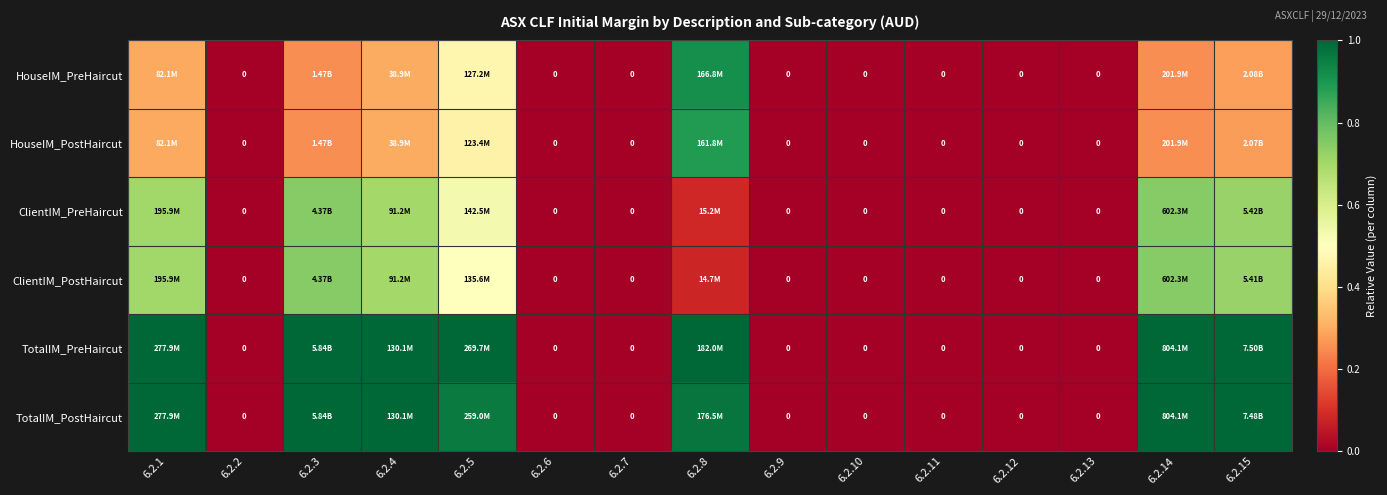

Is it true that TotalIM_PreHaircut equals 0.0 at 6.2.6?

True